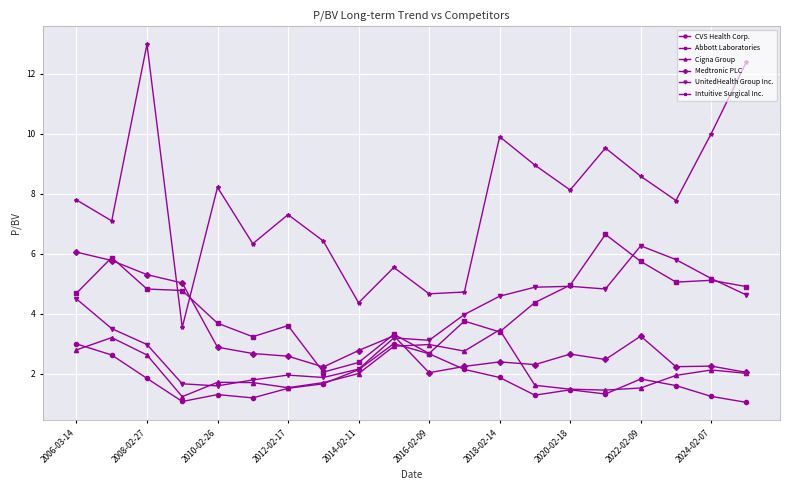

What is the smallest value displayed?

1.1